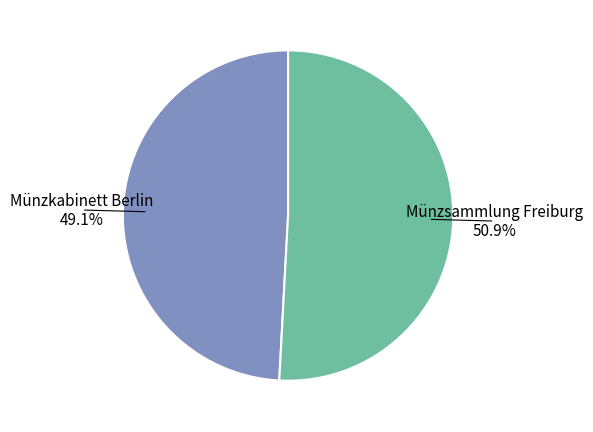

True or false: Münzkabinett Berlin accounts for 62% of the total.

False